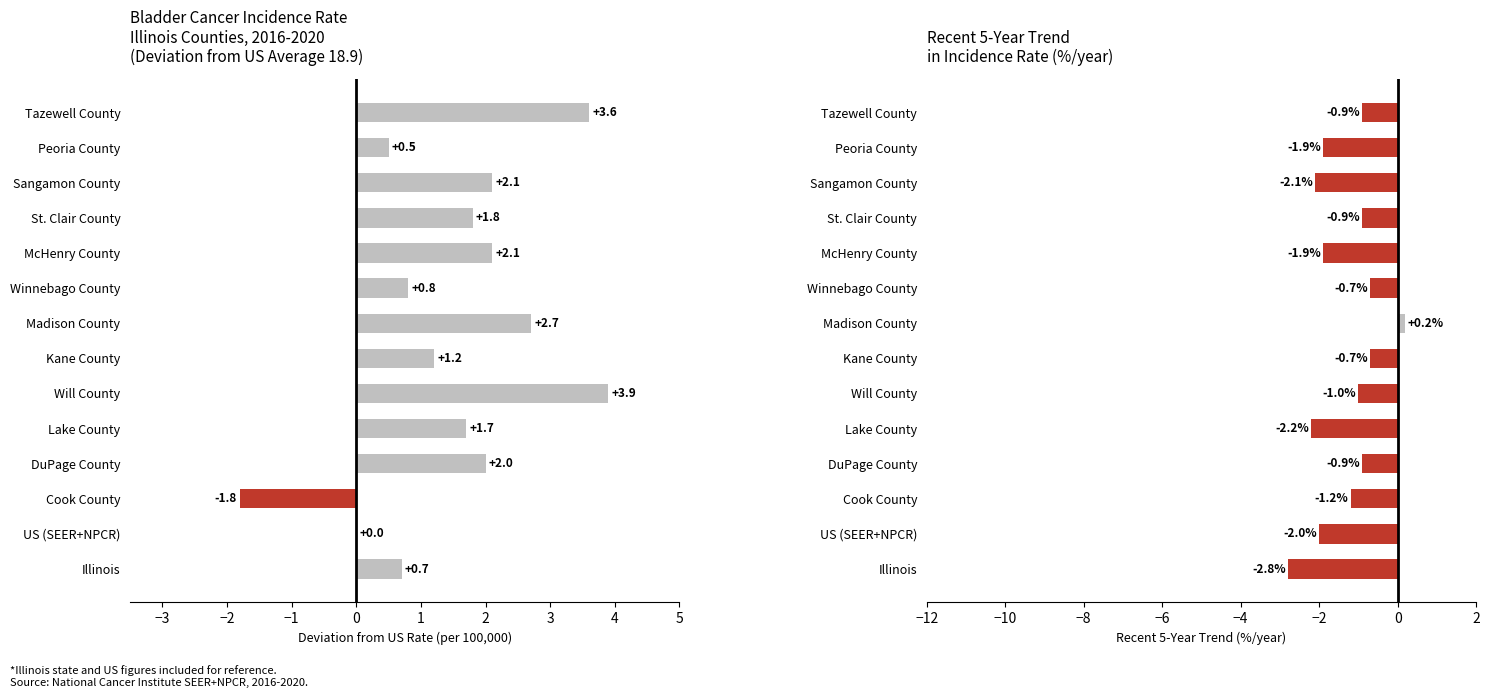

The Recent 5-Year Trend series shows -3.1 at McHenry County. True or false?

False